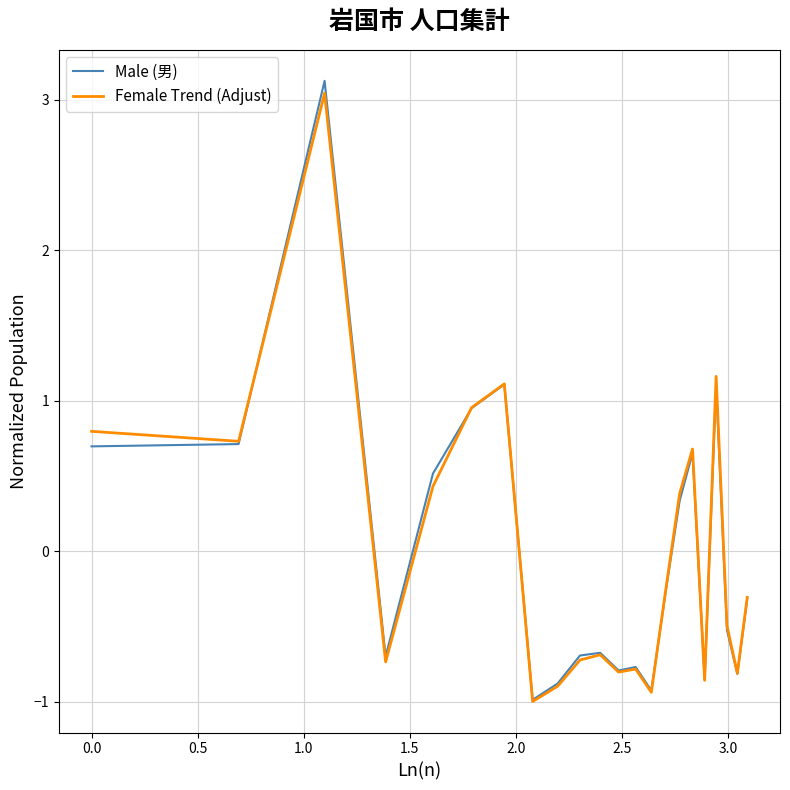

Which series has the widest spread of values?

Male (男)